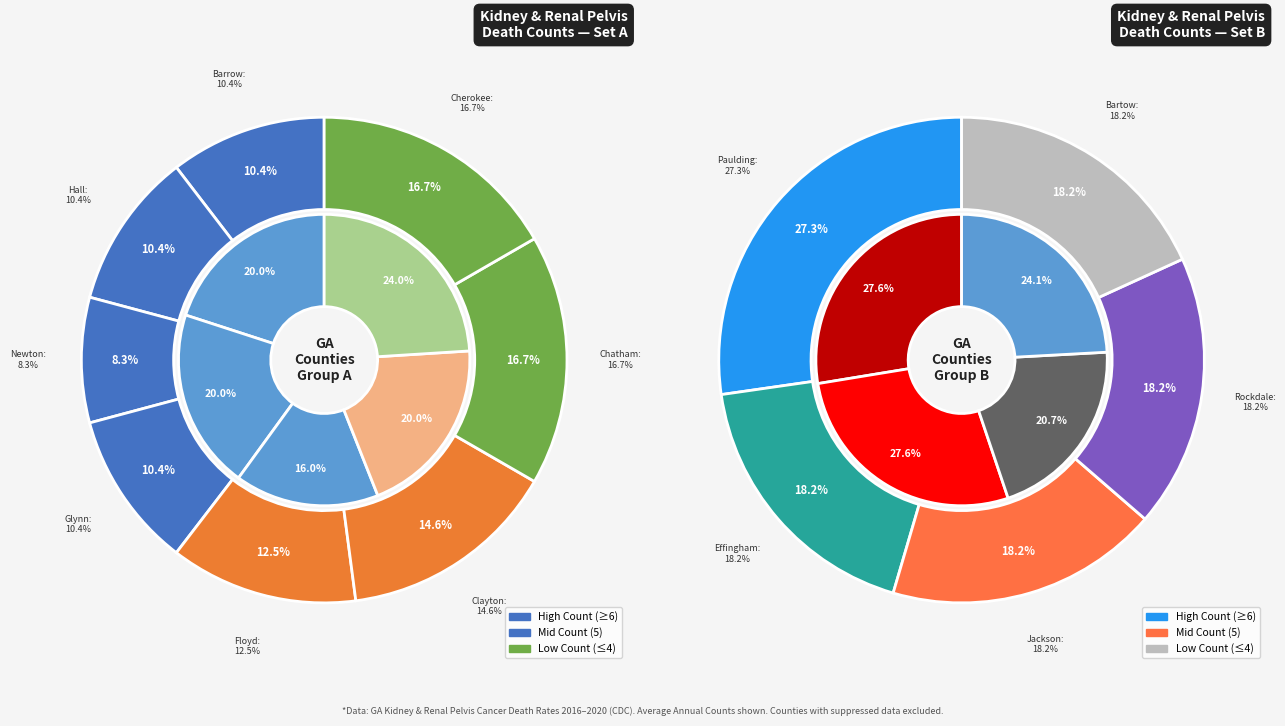

How many slices are in this pie chart?

13